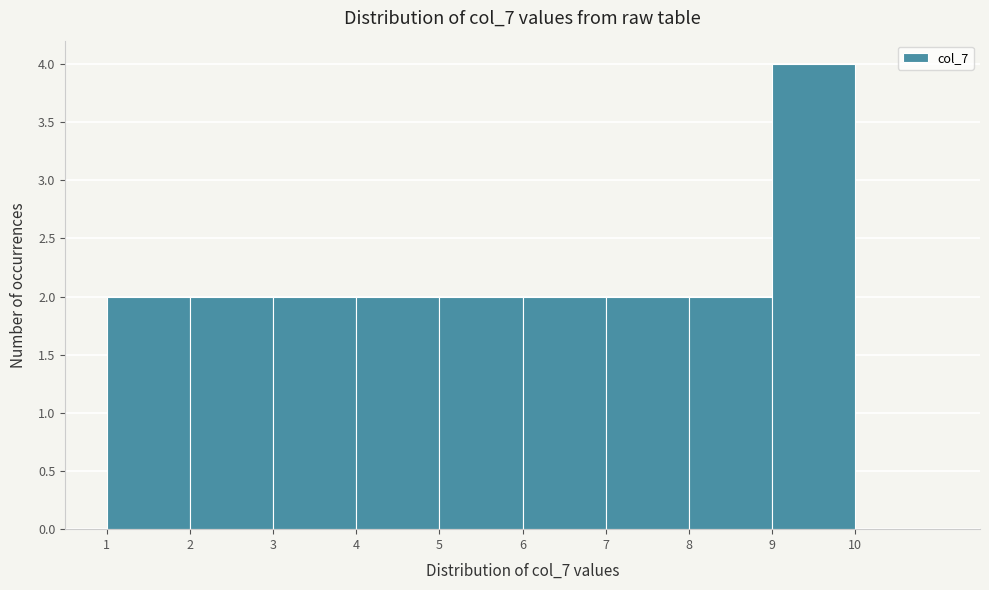

Reading left to right, transcribe this chart: for each bar, give the range it covers on the x-axis and its height. The values are not printed on the chart, so give them approximately, as read against the axis.

1 to 2: 2
2 to 3: 2
3 to 4: 2
4 to 5: 2
5 to 6: 2
6 to 7: 2
7 to 8: 2
8 to 9: 2
9 to 10: 4
10 to 11: 0